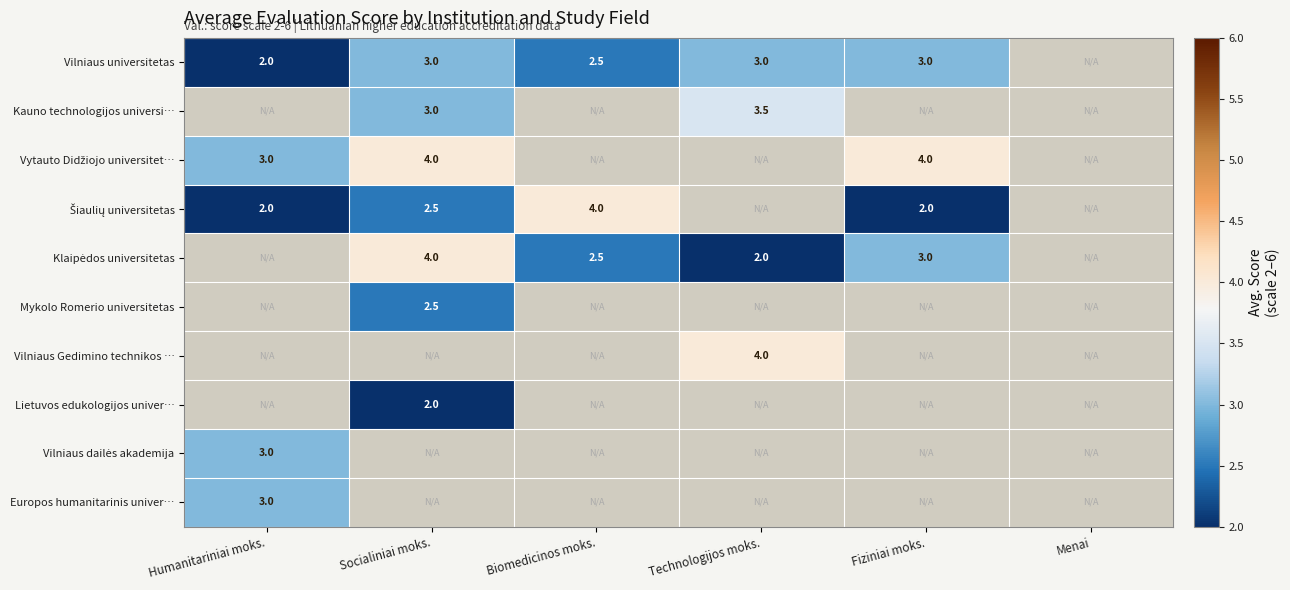

What is the minimum value shown in the chart?

2.0